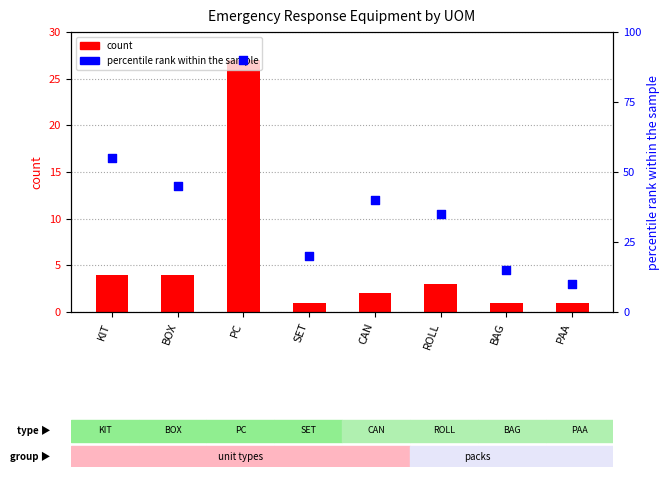

What are all the series names shown in the legend?

count, percentile rank within the sample